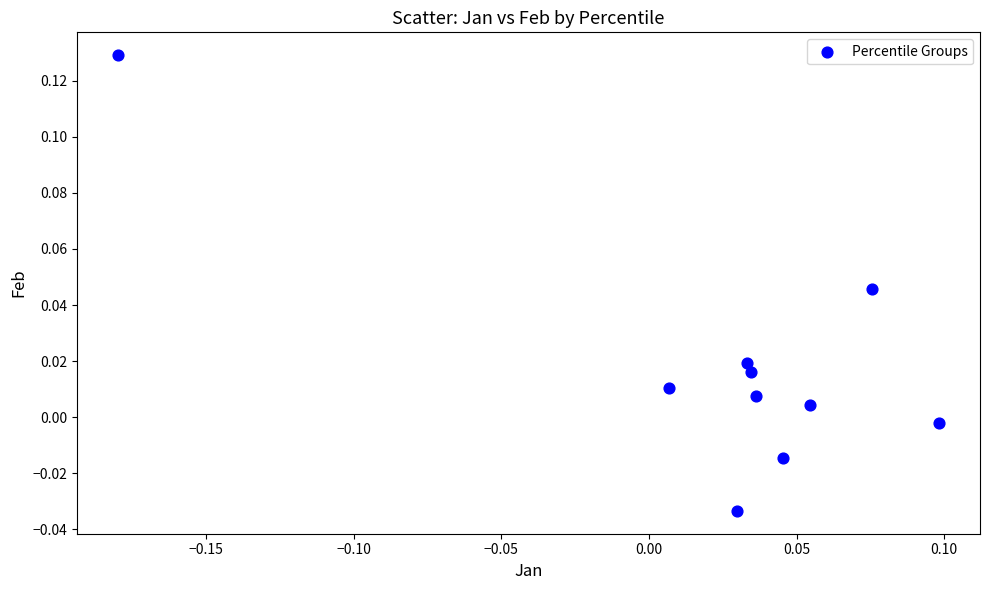

What is the range of X values (max minus min)?

0.3